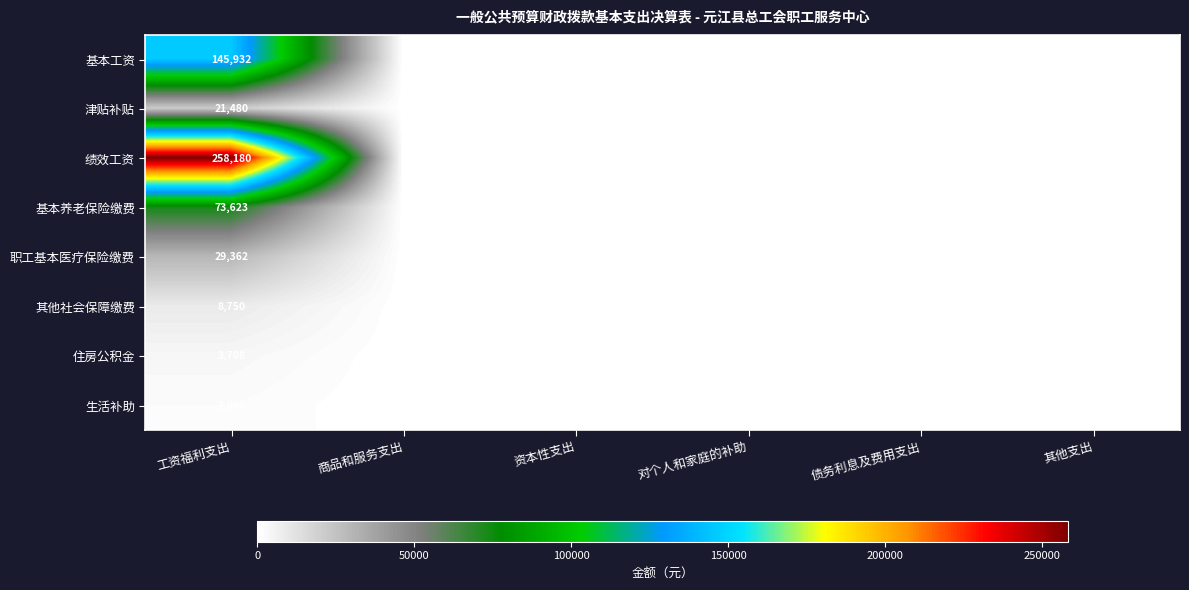

Which category has the highest value across all series?

工资福利支出